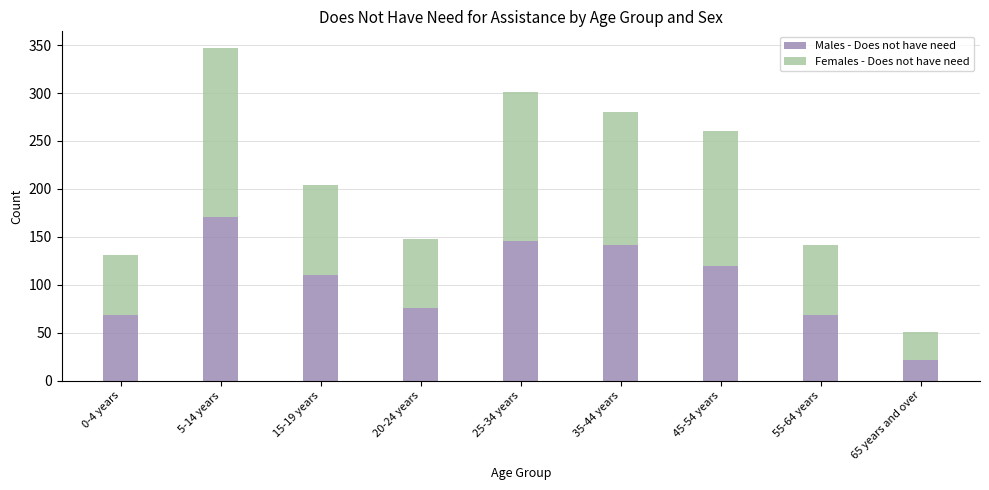

At which category is the sum across all series the highest?

5-14 years